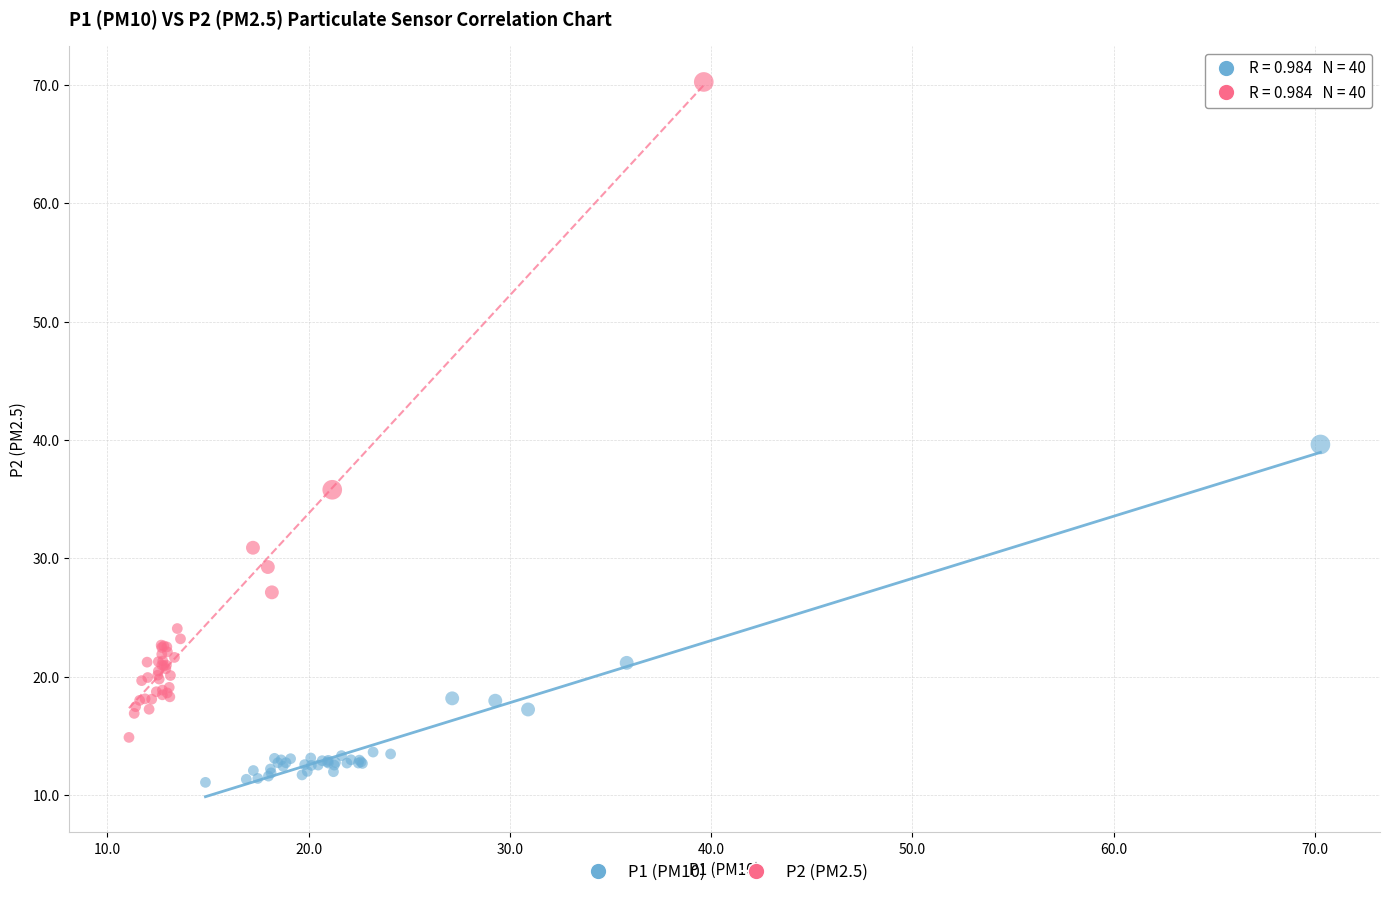

Which series contains the highest Y value?

P2 (PM2.5)